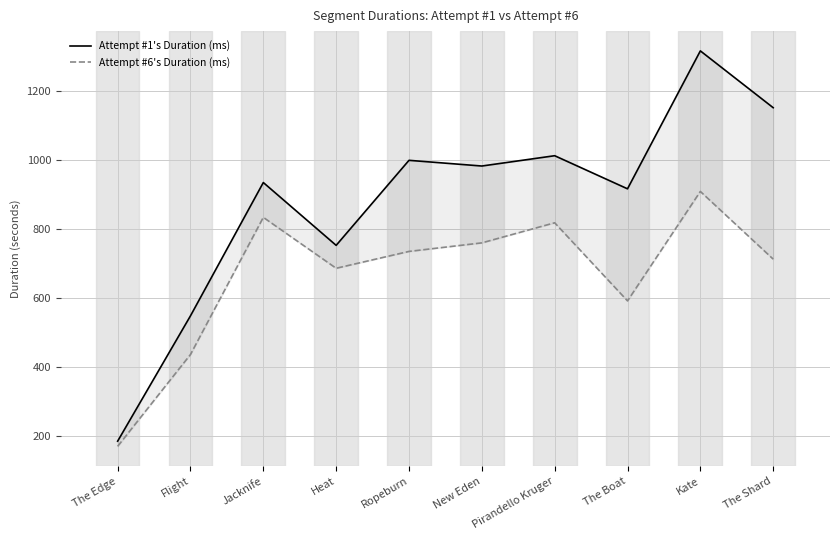

At which label does Attempt #6's Duration (ms) first exceed 735?

Jacknife